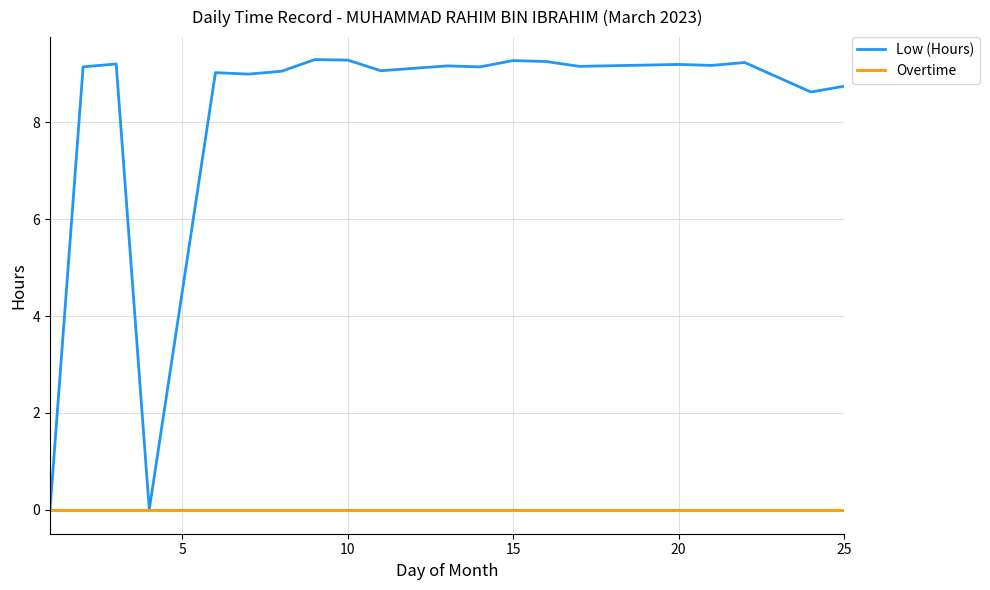

Rank the series by their average value, from highest to lowest.

Low (Hours), Overtime